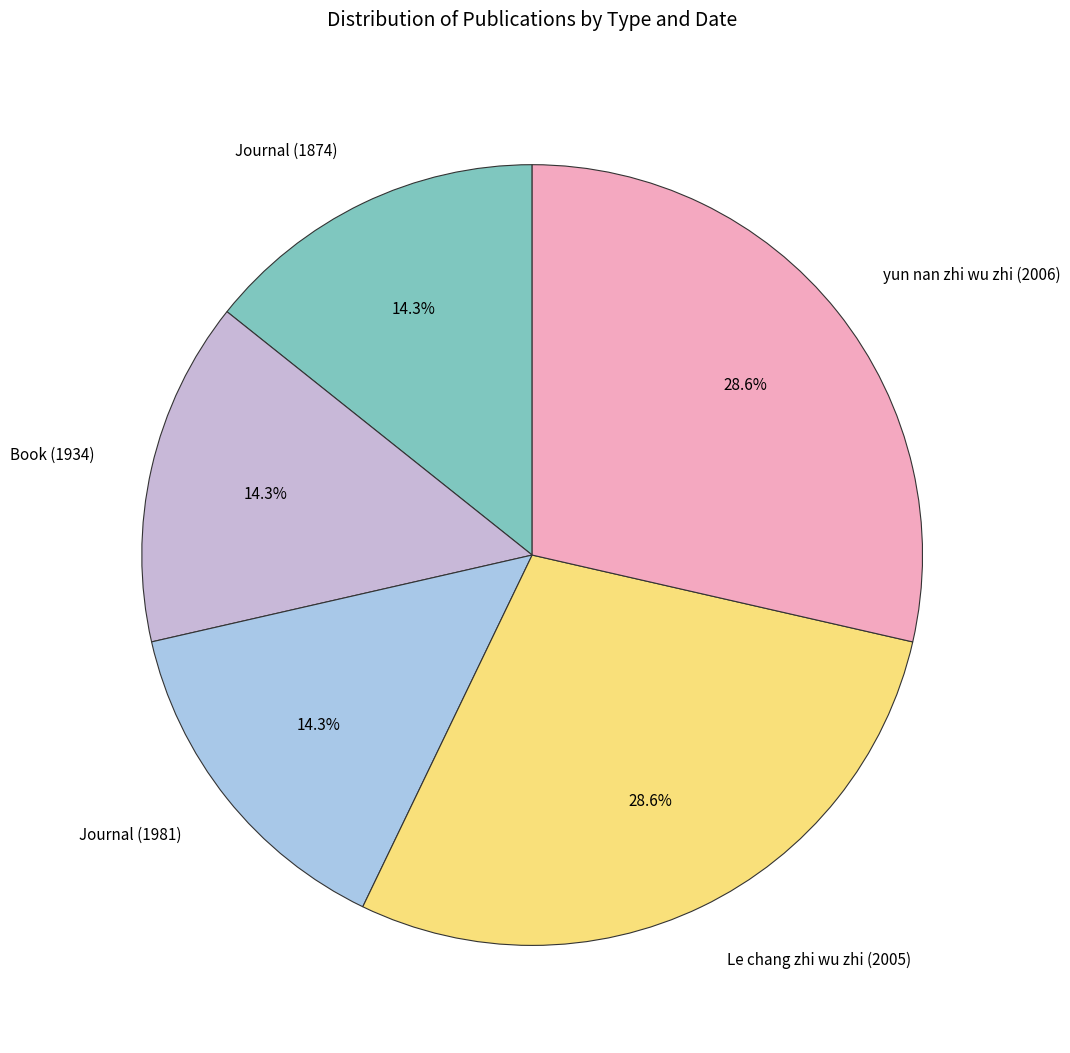

True or false: Book (1934) accounts for 14% of the total.

True